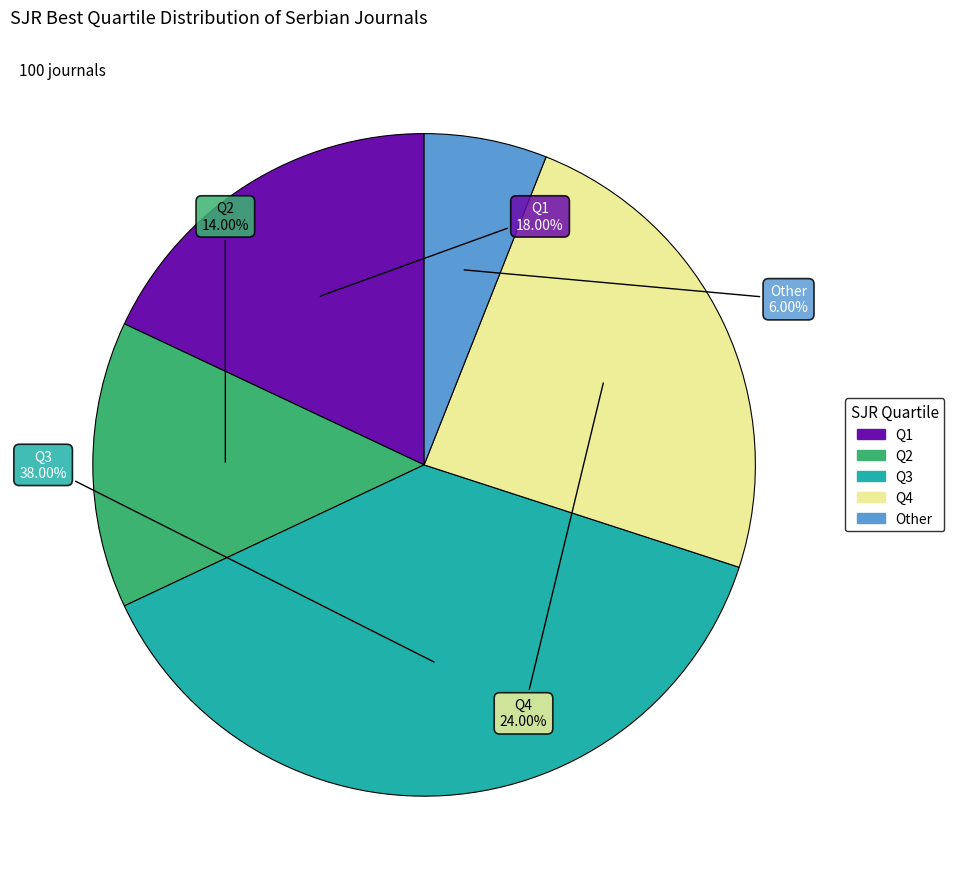

Rank the categories by value from lowest to highest.

Other, Q2, Q1, Q4, Q3